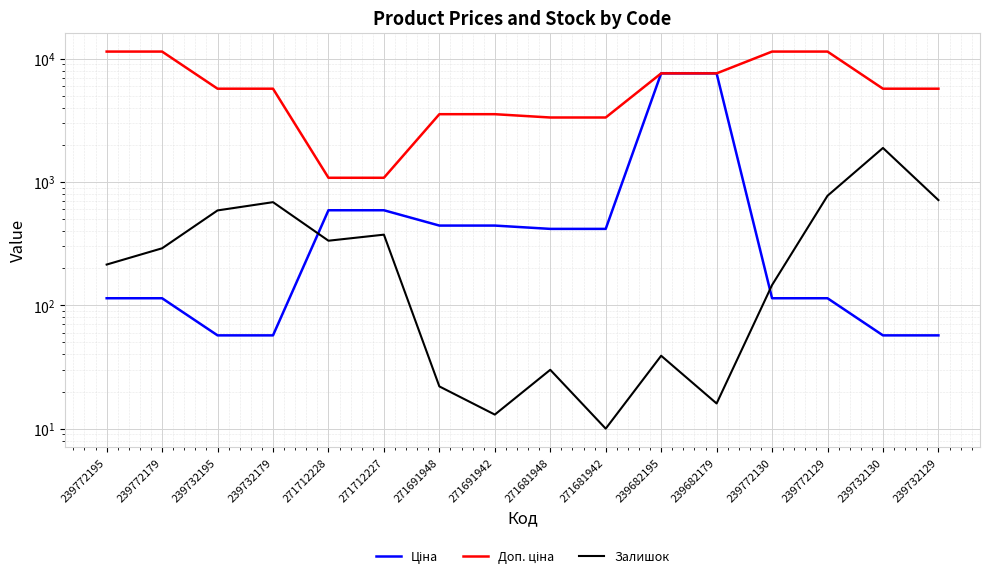

Reading left to right, what are all the values shown in this chart?

Ціна: 239772195=114.1	239772179=114.1	239732195=57.0	239732179=57.0	271712228=589.9	271712227=589.9	271691948=443.1	271691942=443.1	271681948=416.6	271681942=416.6	239682195=7596.5	239682179=7596.5	239772130=114.1	239772129=114.1	239732130=57.0	239732129=57.0
Доп. ціна: 239772195=11410.0	239772179=11410.0	239732195=5705.0	239732179=5705.0	271712228=1081.7	271712227=1081.7	271691948=3545.0	271691942=3545.0	271681948=3332.5	271681942=3332.5	239682195=7596.5	239682179=7596.5	239772130=11410.0	239772129=11410.0	239732130=5705.0	239732129=5705.0
Залишок: 239772195=214.0	239772179=290.0	239732195=588.0	239732179=686.0	271712228=334.0	271712227=374.0	271691948=22.0	271691942=13.0	271681948=30.0	271681942=10.0	239682195=39.0	239682179=16.0	239772130=146.0	239772129=773.0	239732130=1887.0	239732129=713.0